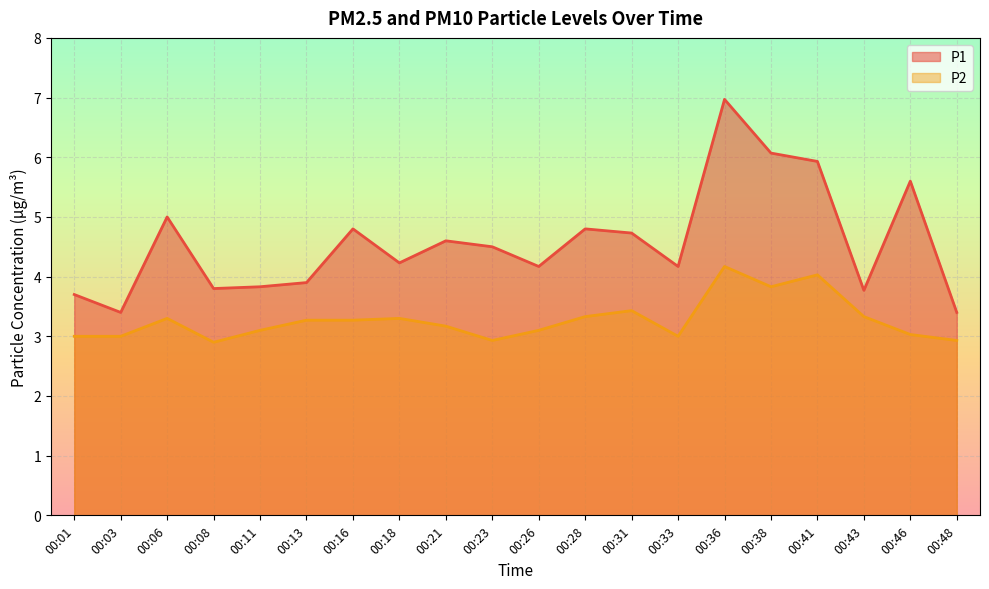

What is the smallest value displayed?

2.9